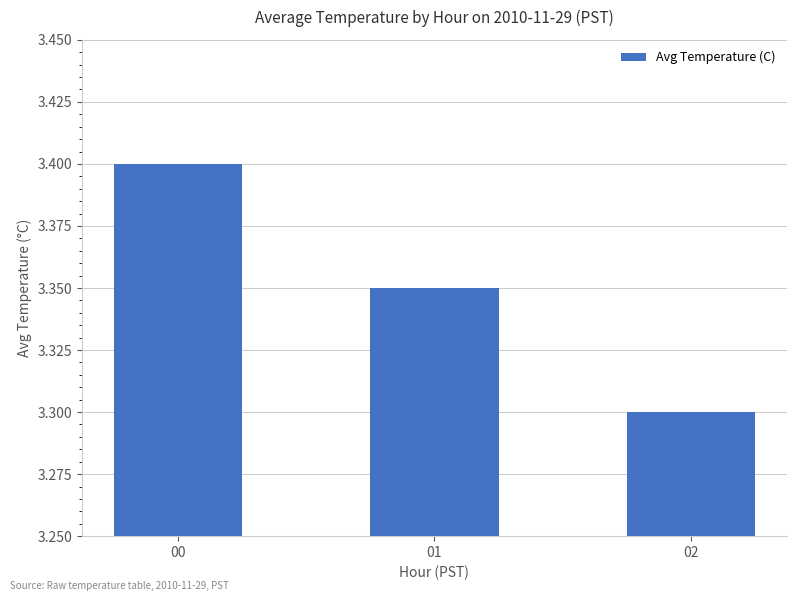

What is the sum of the values at 01 and 02?

6.7